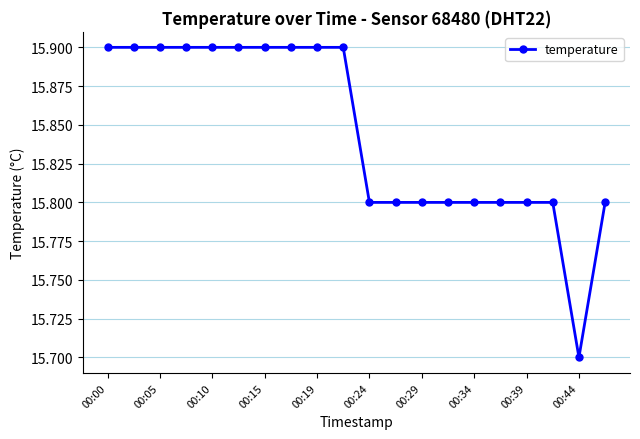

What is the value of the 10th point from the left?

15.9